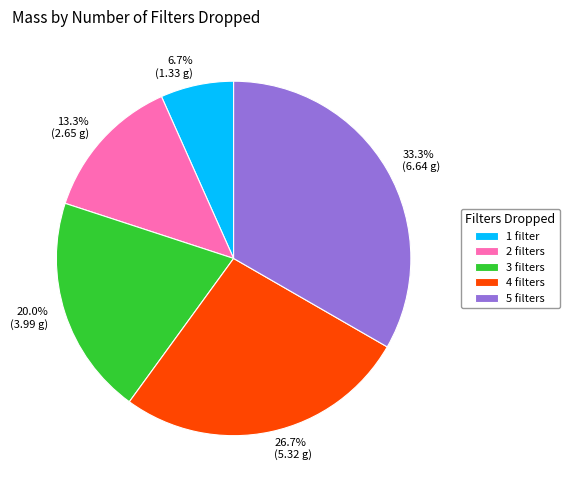

Approximately how many times larger is the value at 3 filters compared to 5 filters?

0.6